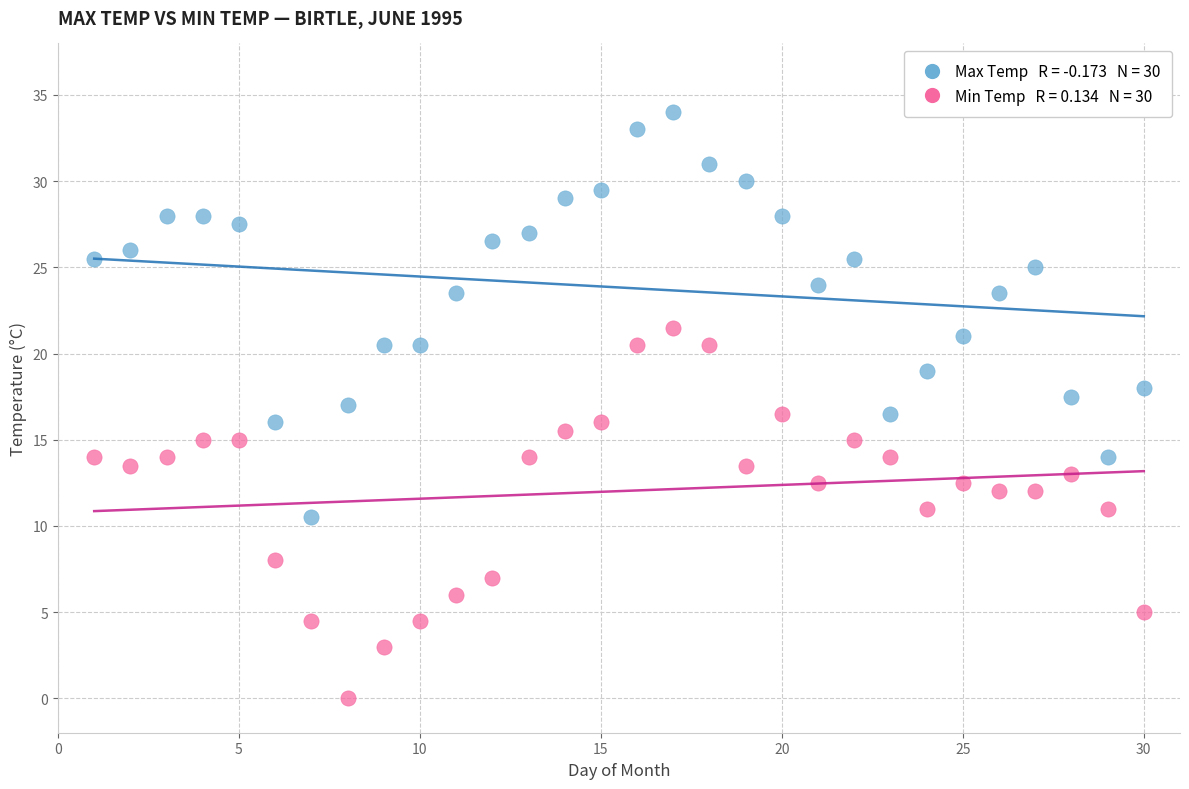

Across all data points, what is the range of X values (max minus min)?

29.0